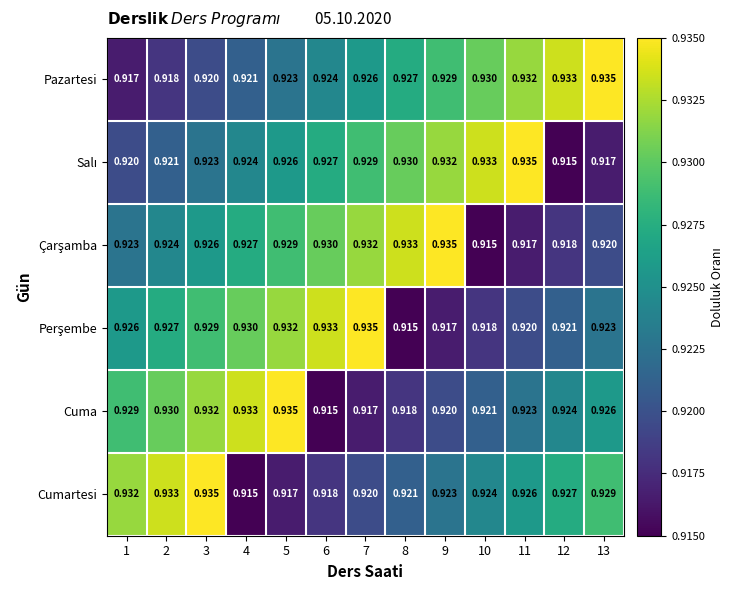

Which series has the largest total across all categories?

Pazartesi